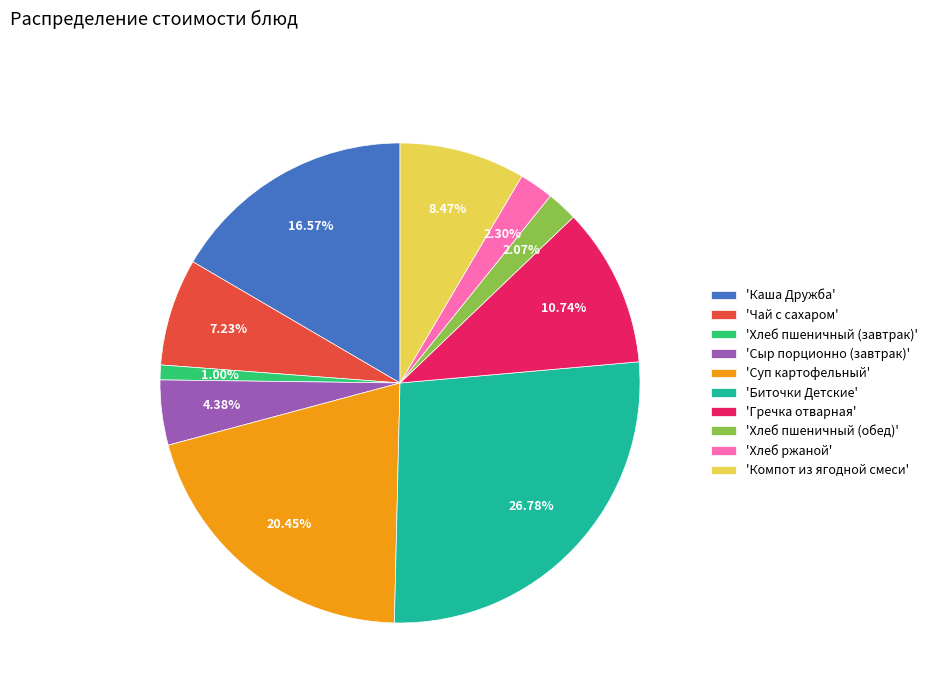

What is the ratio of the value at 'Биточки Детские' to the value at 'Хлеб ржаной'?

11.6